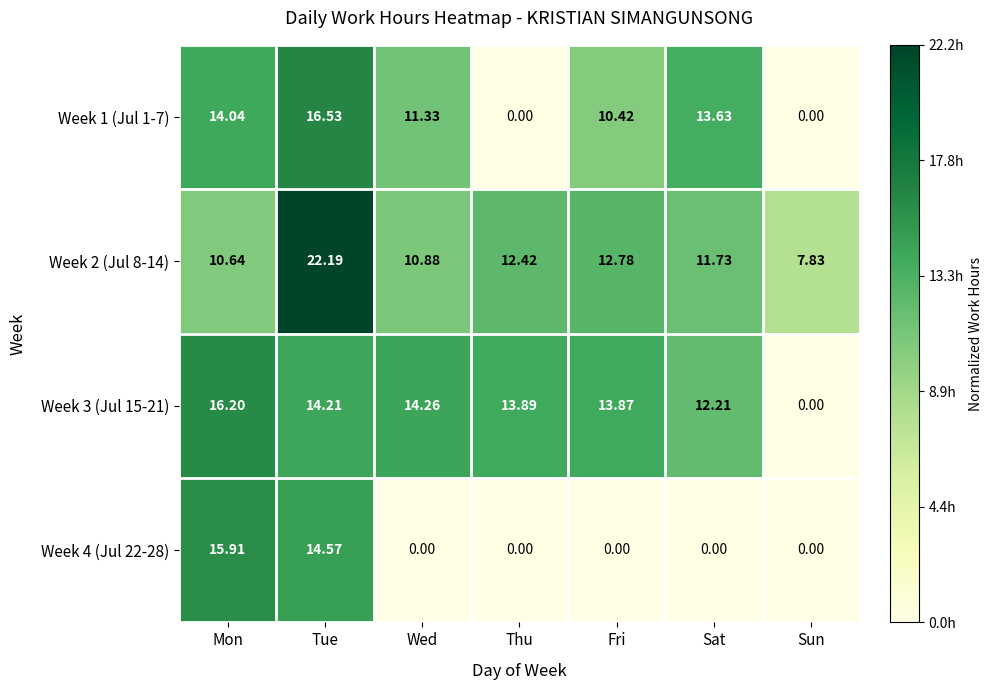

Where does the Week 3 (Jul 15-21) series first go above 13?

Mon